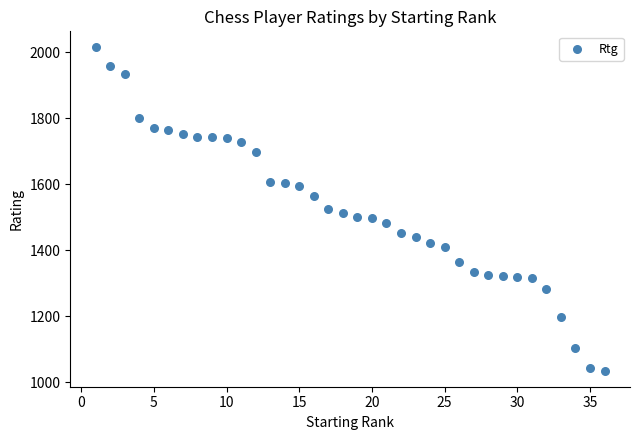

What is the range of X values (max minus min)?

35